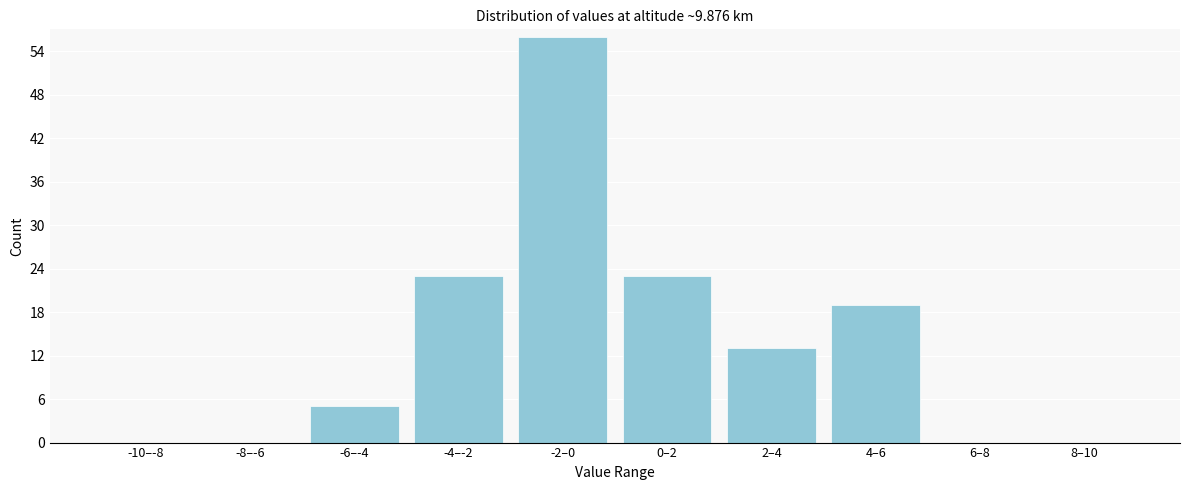

Reading left to right, transcribe all the data shown in this chart.

-10–-8=0	-8–-6=0	-6–-4=5	-4–-2=23	-2–0=56	0–2=23	2–4=13	4–6=19	6–8=0	8–10=0